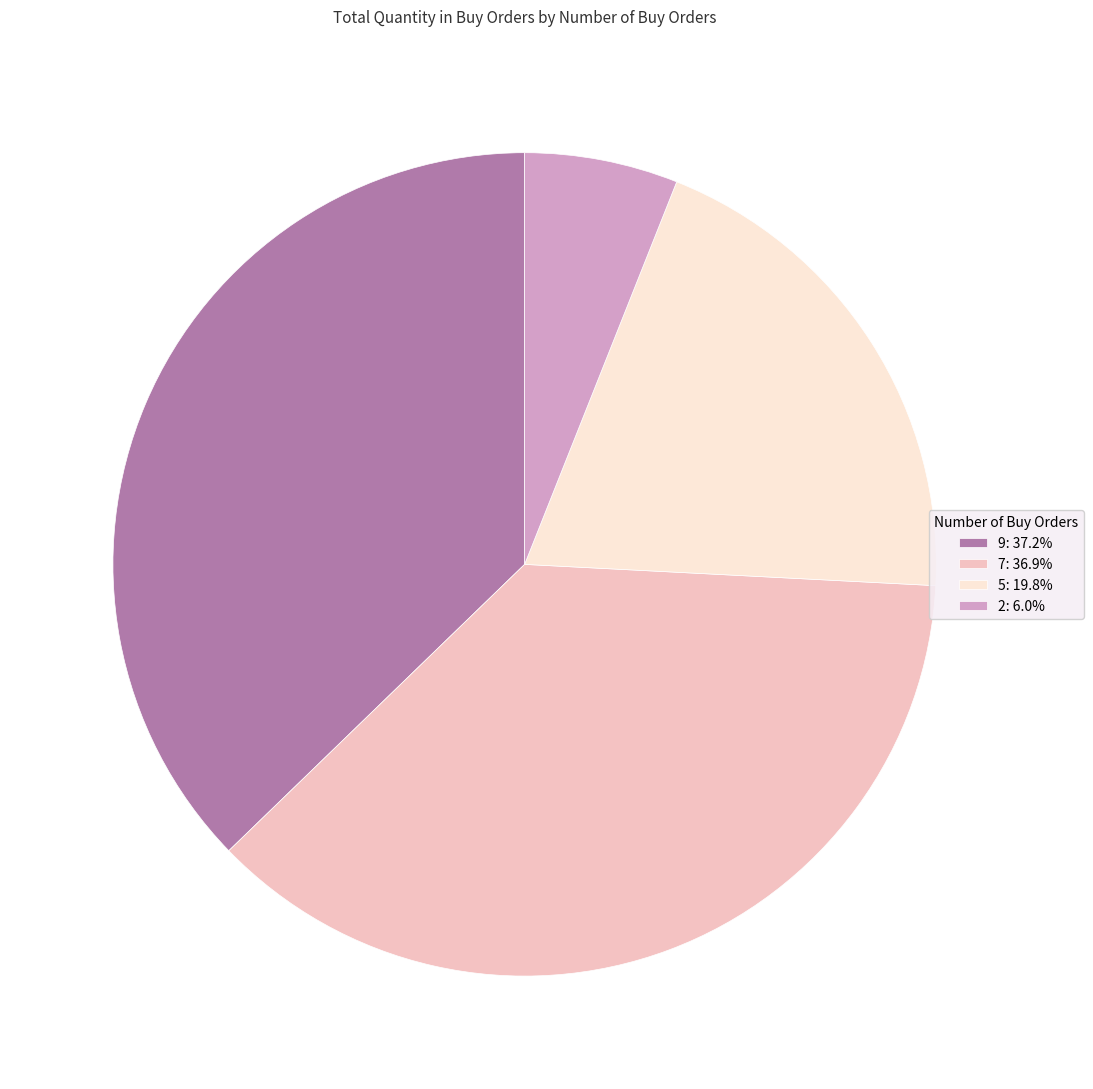

Combined, do 2: 6.0% and 9: 37.2% account for over 50%?

No